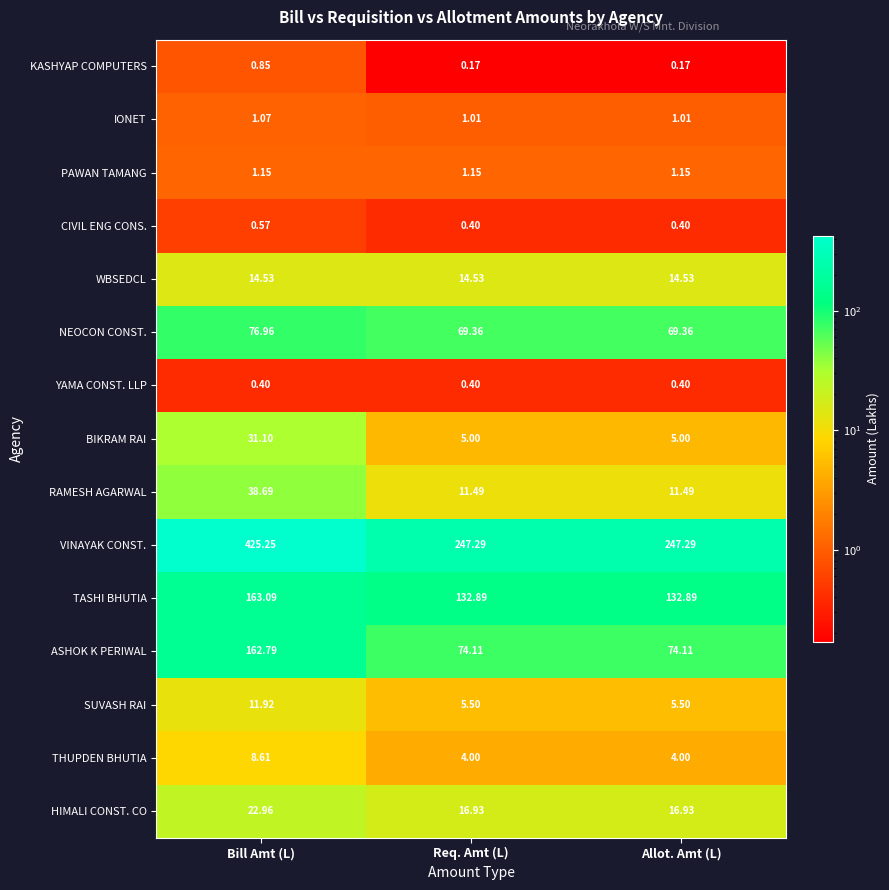

Which series has the widest spread of values?

VINAYAK CONST.